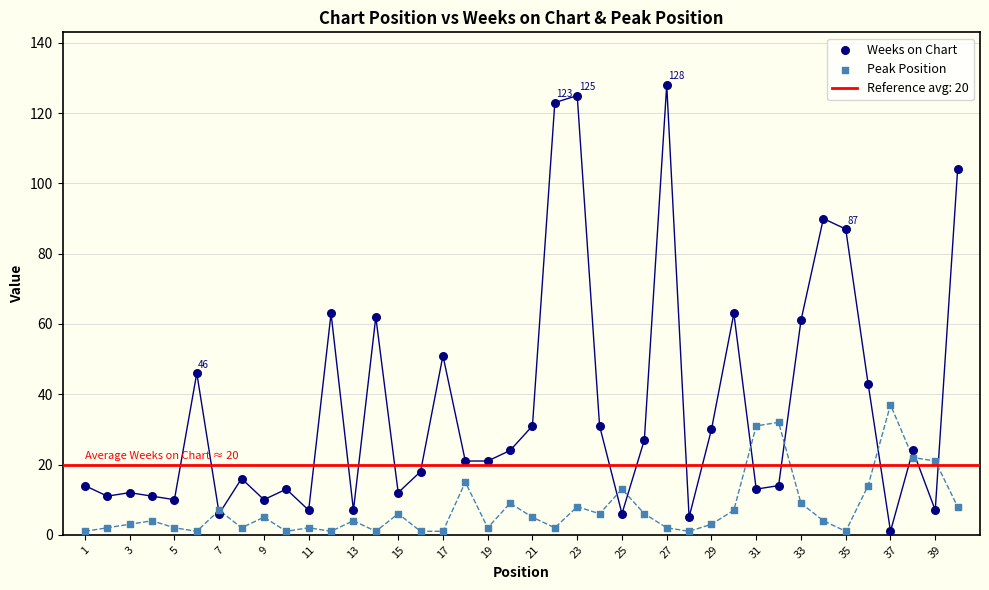

Which series has the widest spread of Y values?

Weeks on Chart